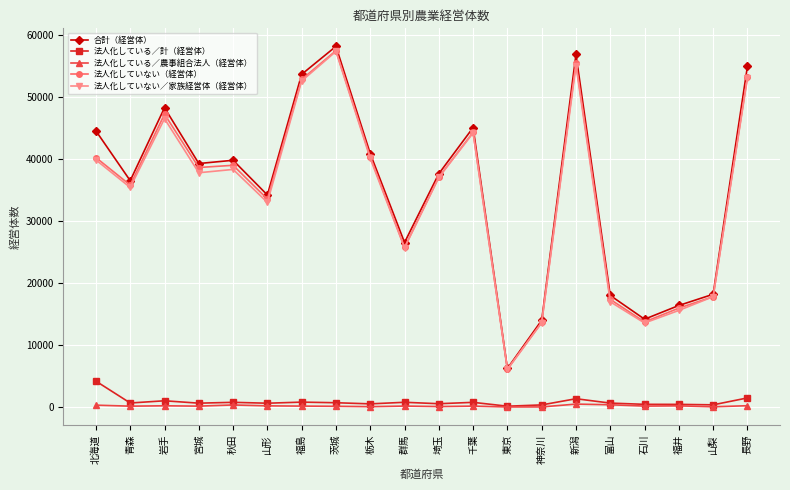

Which series has the largest total across all categories?

合計（経営体）